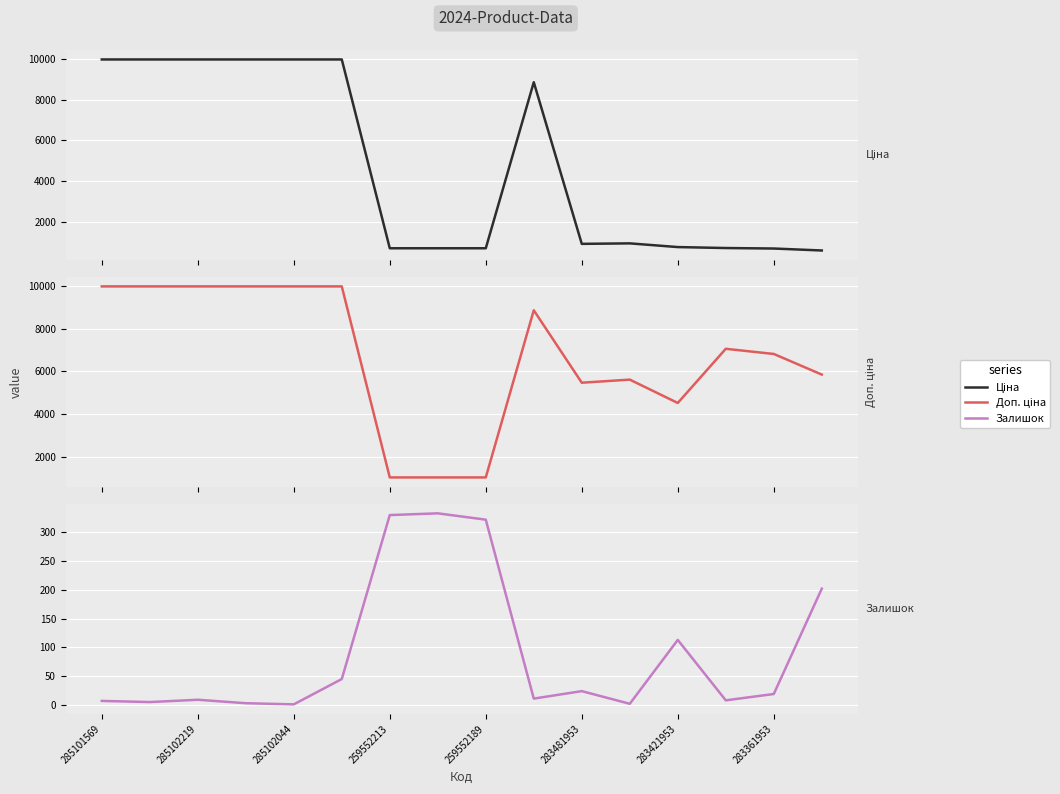

The value of Залишок at 13 is 8.0. True or false?

True